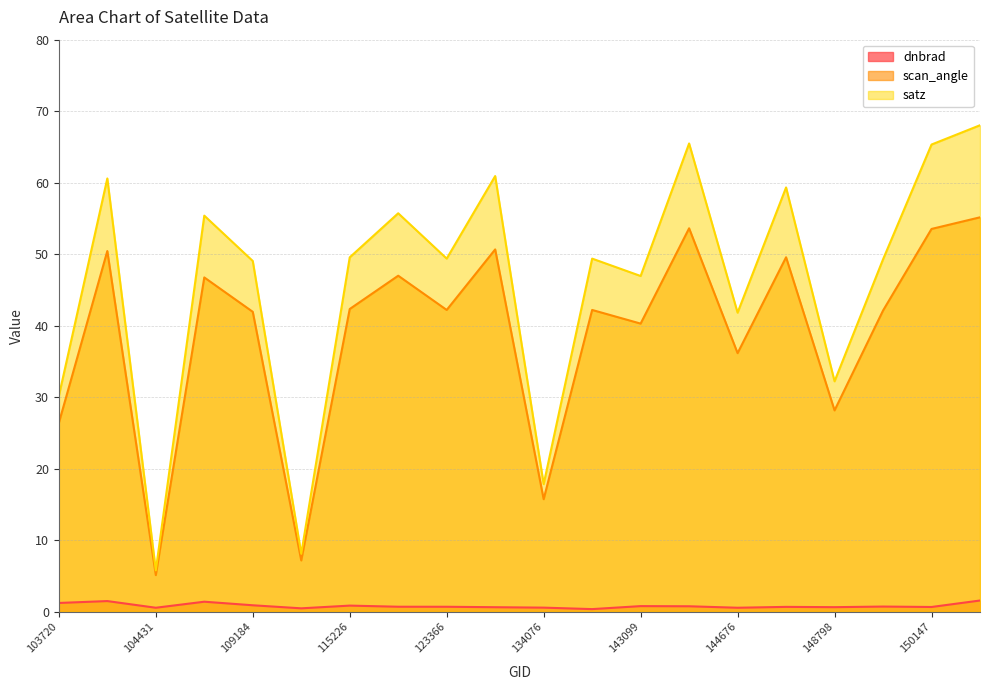

At which category does satz reach its first local valley?

104431